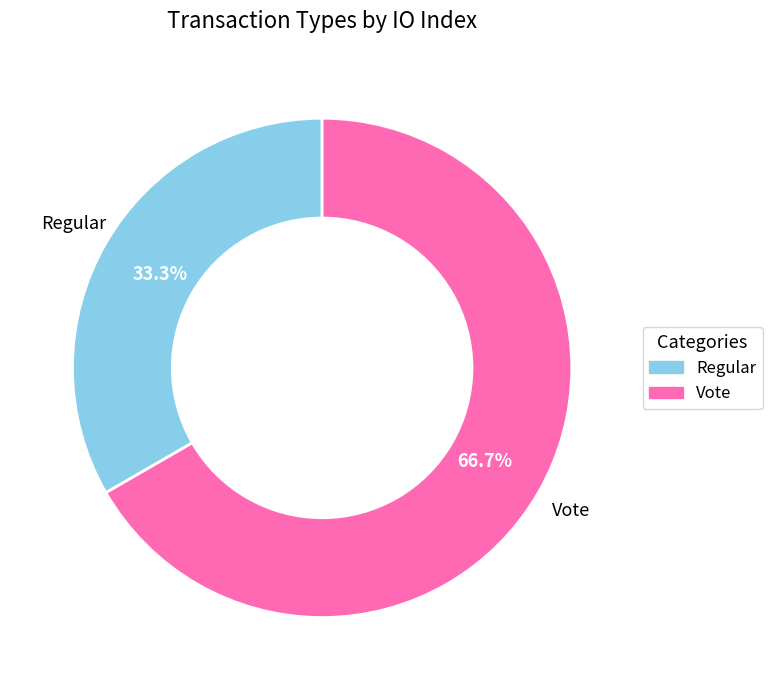

Is it true that Vote is 67% of the pie?

True